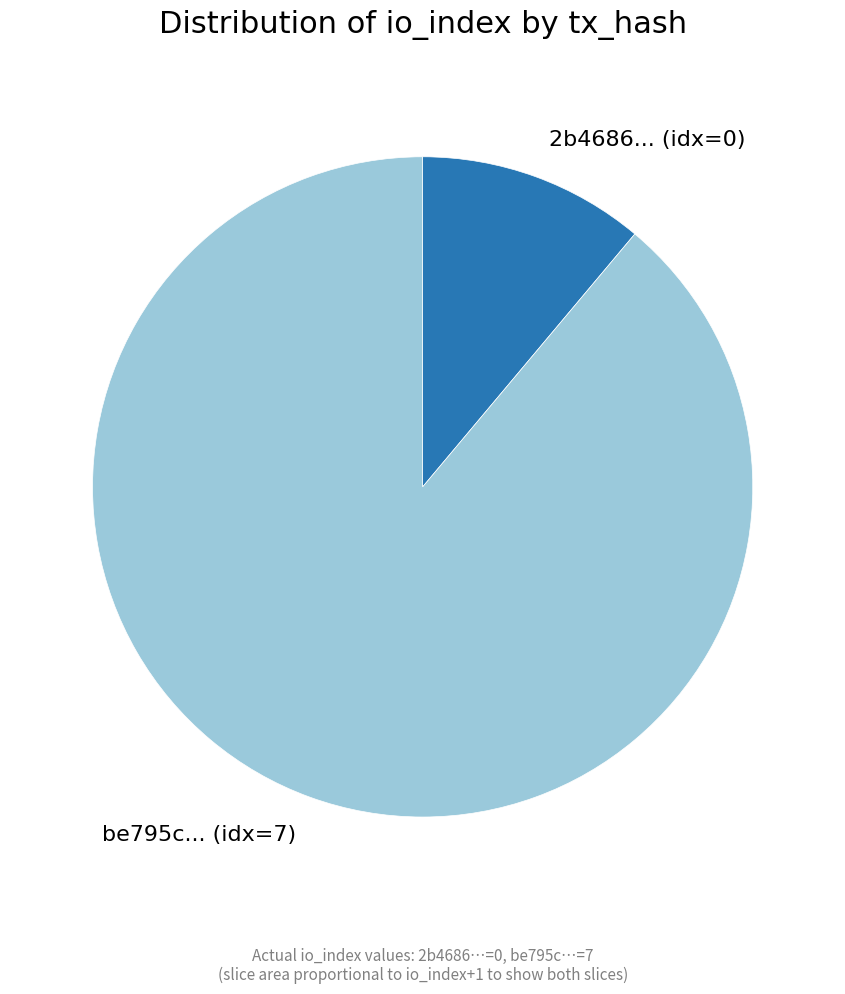

Which slice represents more than half of the pie?

be795c... (idx=7)